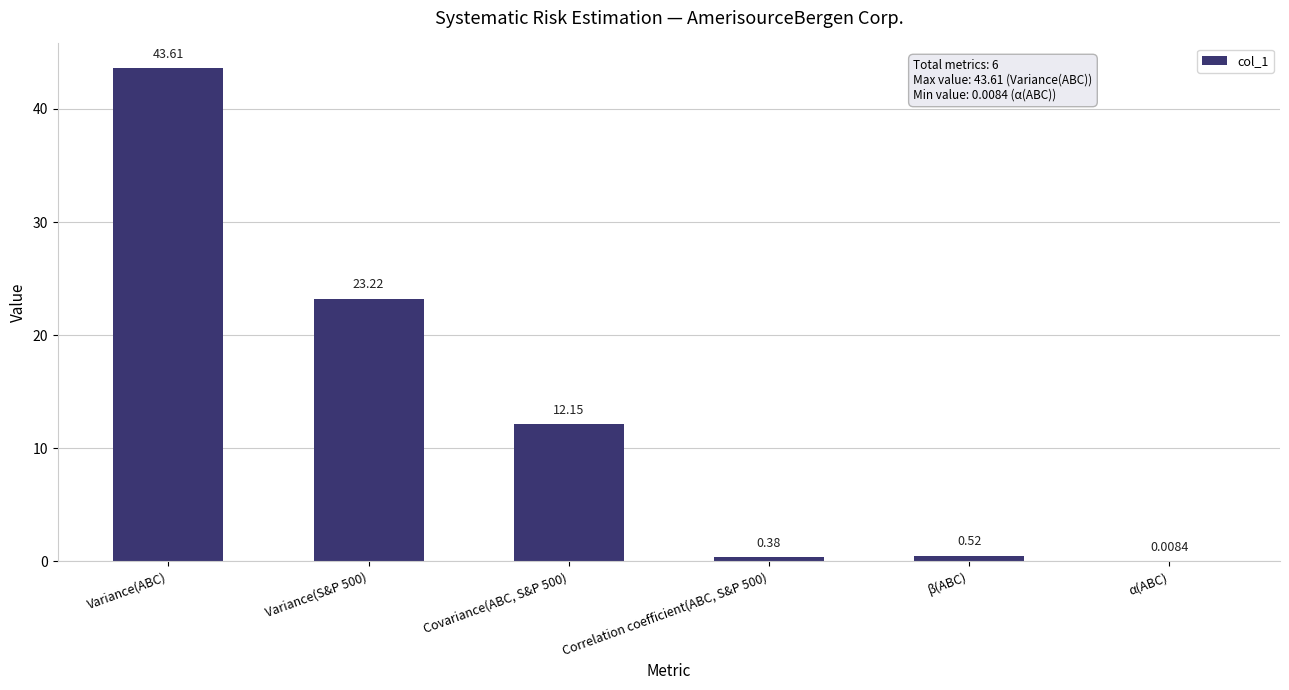

True or false: the data shows 19.2 at Covariance(ABC, S&P 500).

False